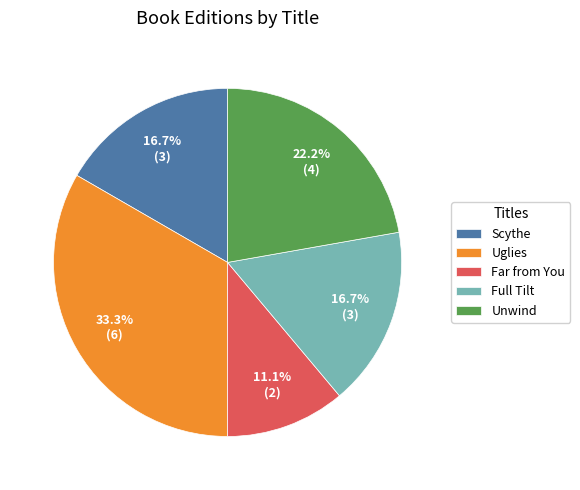

Approximately how many times larger is the value at Unwind compared to Scythe?

1.3